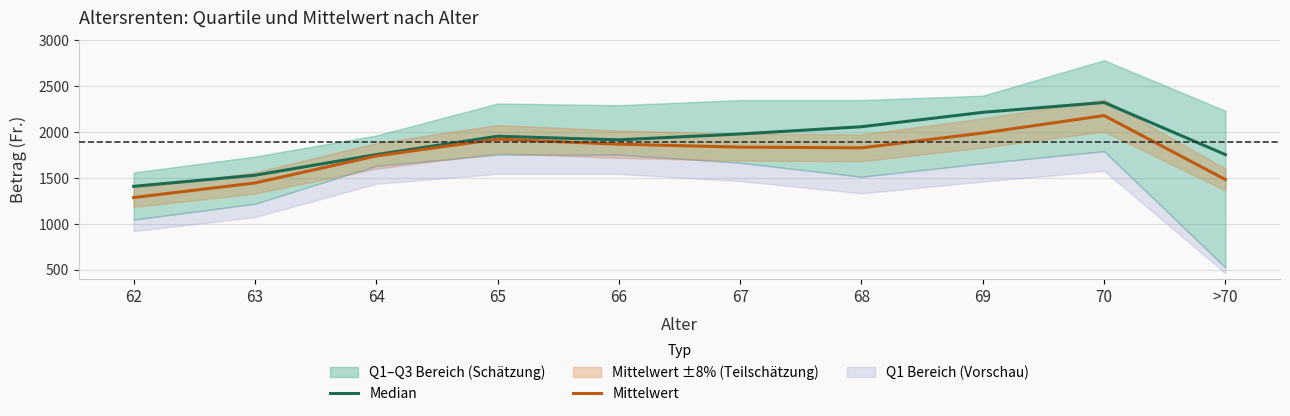

The Mittelwert series shows 2180.9 at 70. True or false?

True